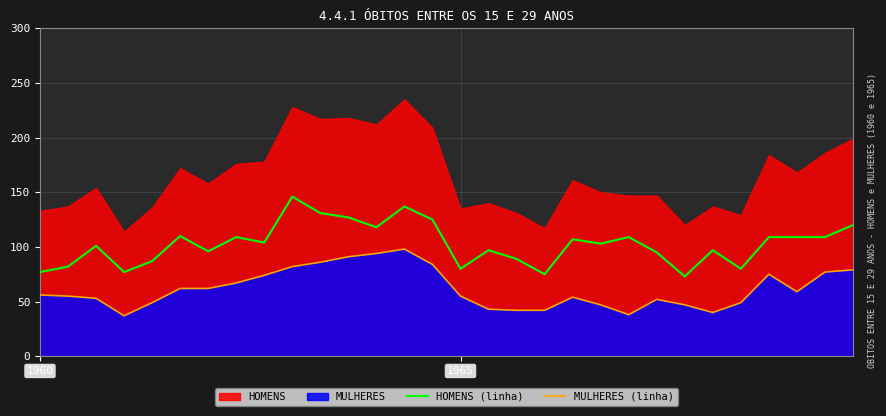

How many lines are shown in the chart?

2